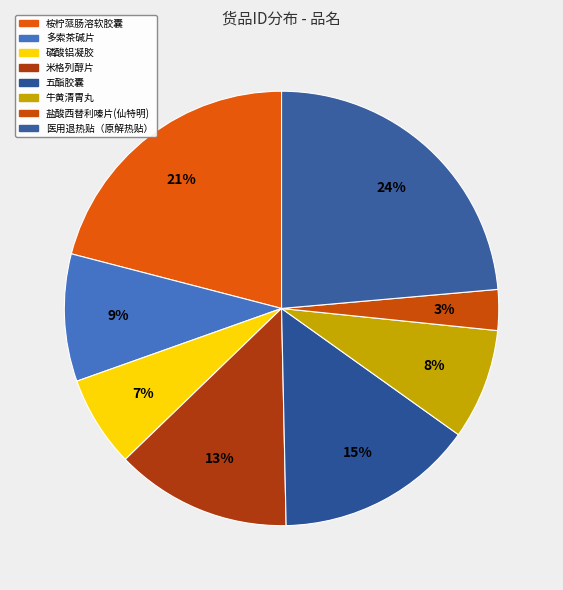

Does any single category account for the majority?

No